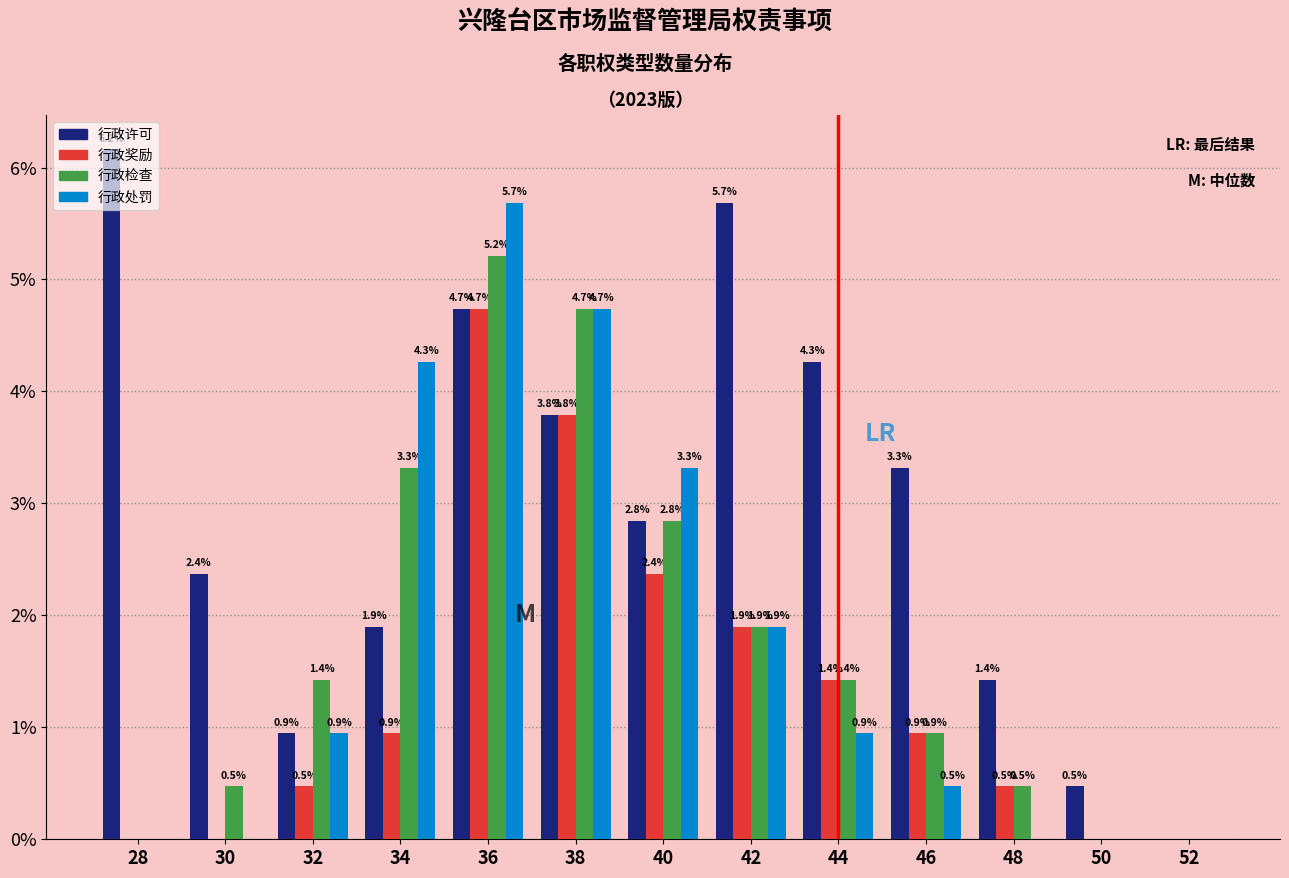

What is the greatest value displayed?

6.2